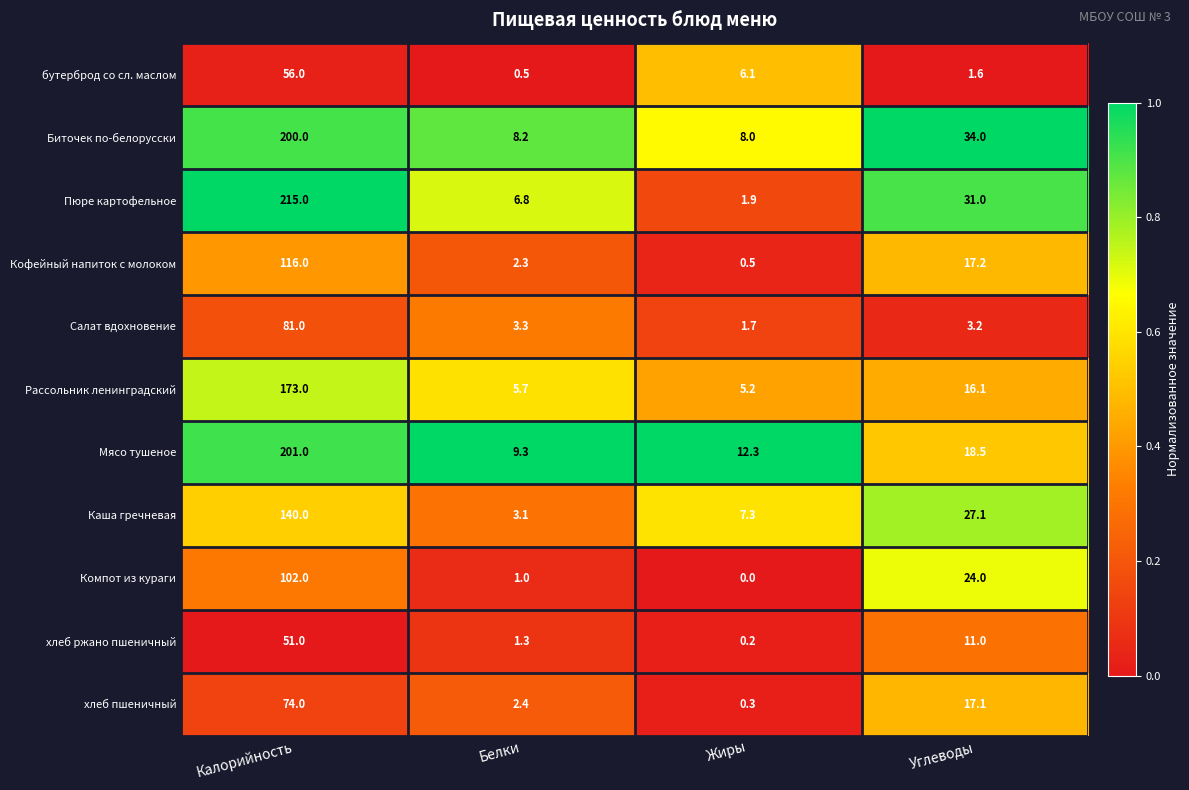

How many distinct data groups are displayed?

11